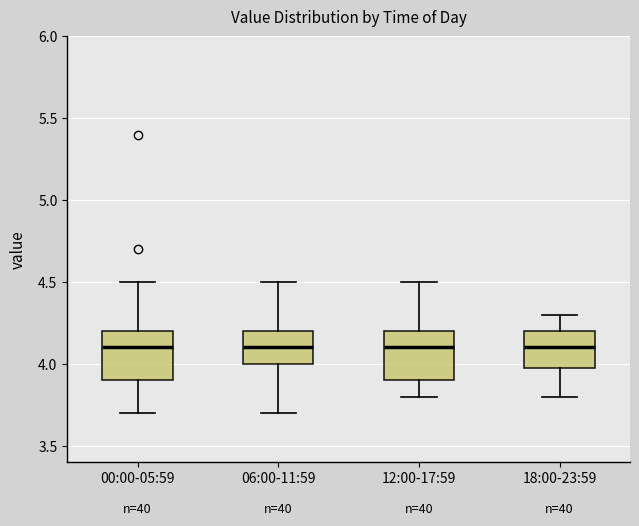

Reading left to right, read every box against the y-axis: the position of its median line, the range the box covers, and the ends of its whiskers. The values are not printed on the chart, so give them approximately, as read against the axis.

00:00-05:59: median 4.1, box 3.9 to 4.2, whiskers 3.7 to 4.5
06:00-11:59: median 4.1, box 4.0 to 4.2, whiskers 3.7 to 4.5
12:00-17:59: median 4.1, box 3.9 to 4.2, whiskers 3.8 to 4.5
18:00-23:59: median 4.1, box 4.0 to 4.2, whiskers 3.8 to 4.3